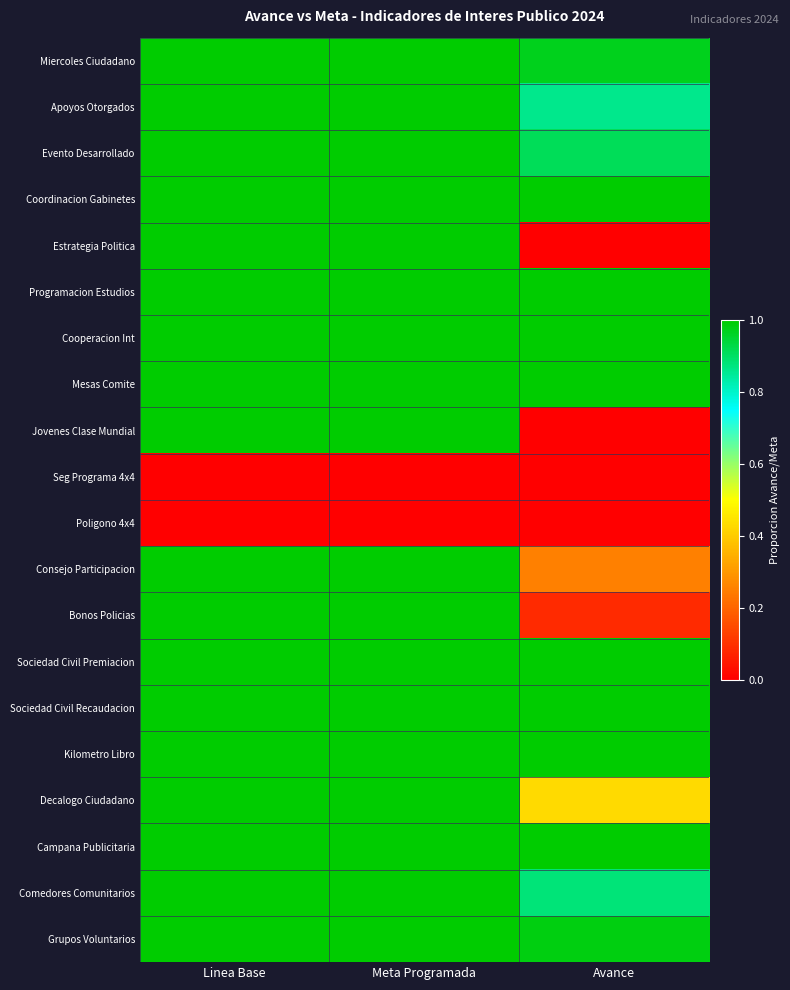

Reading right to left, list all the values displayed in this chart.

Miercoles Ciudadano: Avance=1.0	Meta Programada=1.0	Linea Base=1.0
Apoyos Otorgados: Avance=0.9	Meta Programada=1.0	Linea Base=1.0
Evento Desarrollado: Avance=0.9	Meta Programada=1.0	Linea Base=1.0
Coordinacion Gabinetes: Avance=1.0	Meta Programada=1.0	Linea Base=1.0
Estrategia Politica: Avance=0.0	Meta Programada=1.0	Linea Base=1.0
Programacion Estudios: Avance=1.0	Meta Programada=1.0	Linea Base=1.0
Cooperacion Int: Avance=1.0	Meta Programada=1.0	Linea Base=1.0
Mesas Comite: Avance=1.0	Meta Programada=1.0	Linea Base=1.0
Jovenes Clase Mundial: Avance=0.0	Meta Programada=1.0	Linea Base=1.0
Seg Programa 4x4: Avance=0.0	Meta Programada=0.0	Linea Base=0.0
Poligono 4x4: Avance=0.0	Meta Programada=0.0	Linea Base=0.0
Consejo Participacion: Avance=0.2	Meta Programada=1.0	Linea Base=1.0
Bonos Policias: Avance=0.1	Meta Programada=1.0	Linea Base=1.0
Sociedad Civil Premiacion: Avance=1.0	Meta Programada=1.0	Linea Base=1.0
Sociedad Civil Recaudacion: Avance=1.0	Meta Programada=1.0	Linea Base=1.0
Kilometro Libro: Avance=1.0	Meta Programada=1.0	Linea Base=1.0
Decalogo Ciudadano: Avance=0.4	Meta Programada=1.0	Linea Base=1.0
Campana Publicitaria: Avance=1.0	Meta Programada=1.0	Linea Base=1.0
Comedores Comunitarios: Avance=0.9	Meta Programada=1.0	Linea Base=1.0
Grupos Voluntarios: Avance=1.0	Meta Programada=1.0	Linea Base=1.0